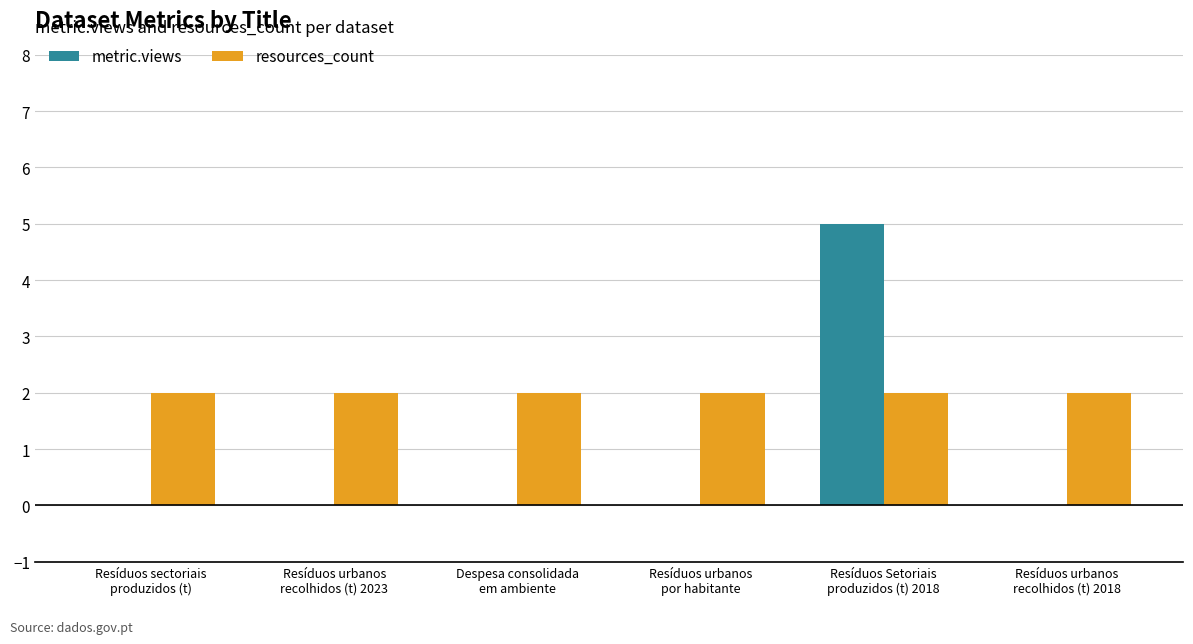

Is the value of resources_count at Resíduos Setoriais
produzidos (t) 2018 greater than the value of metric.views at Despesa consolidada
em ambiente?

Yes